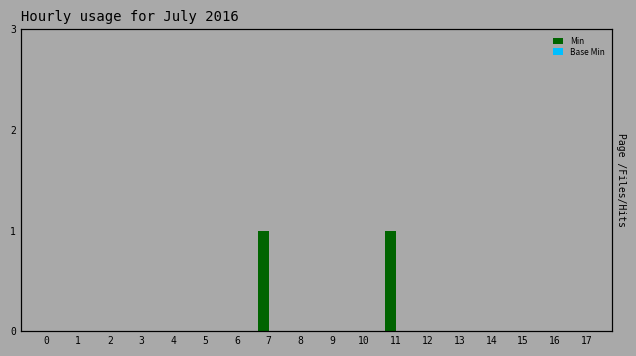

True or false: Min has a value of -1 at 2.

False